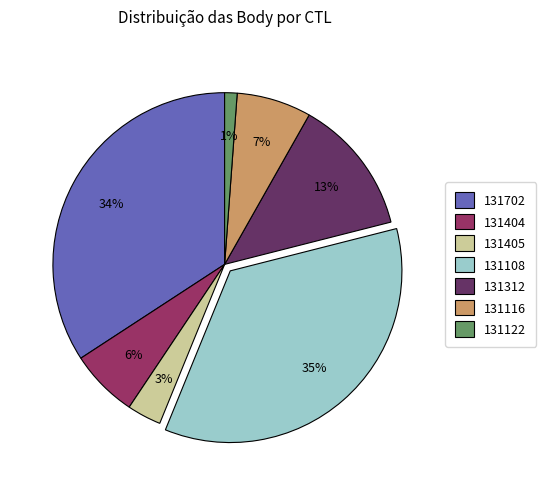

Which category has the smallest portion of the pie?

131122